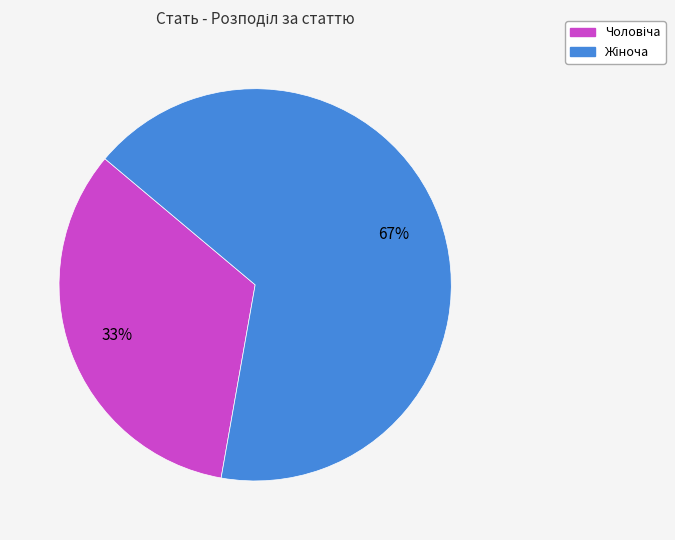

Does any single category account for the majority?

Yes